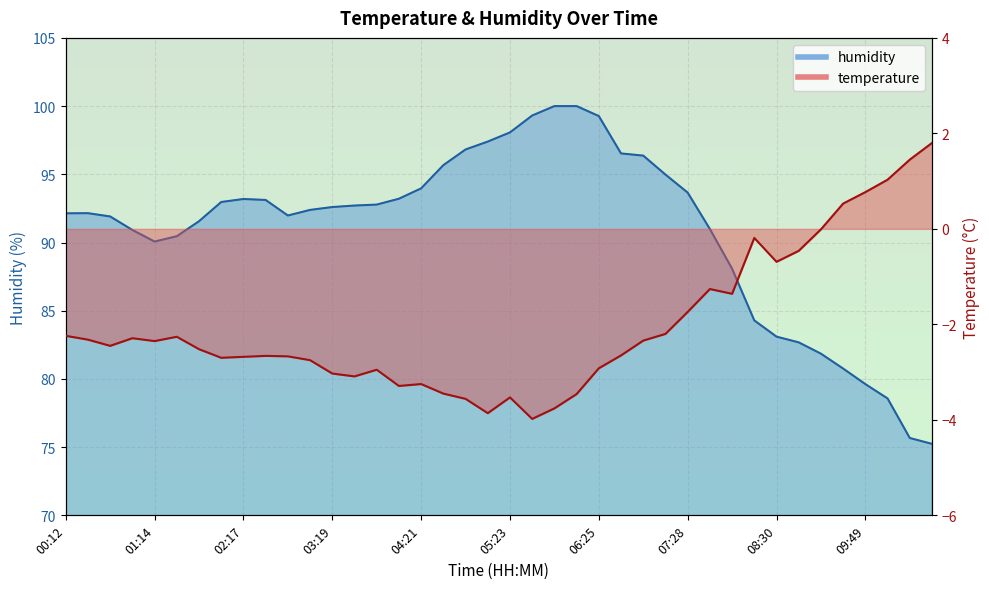

Count the number of data series in this chart.

2